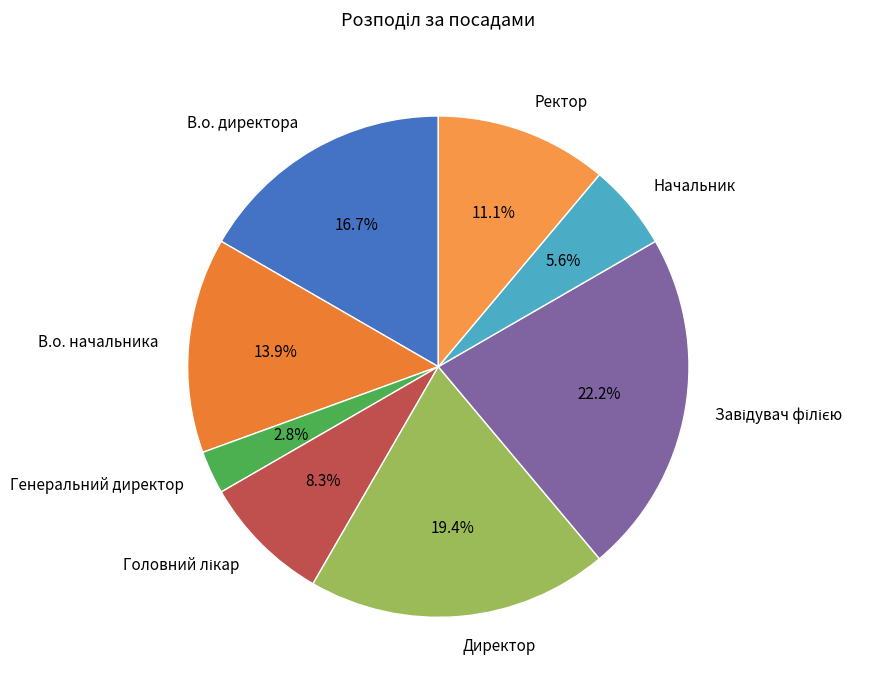

What portion of the pie excludes Директор?

80.6%